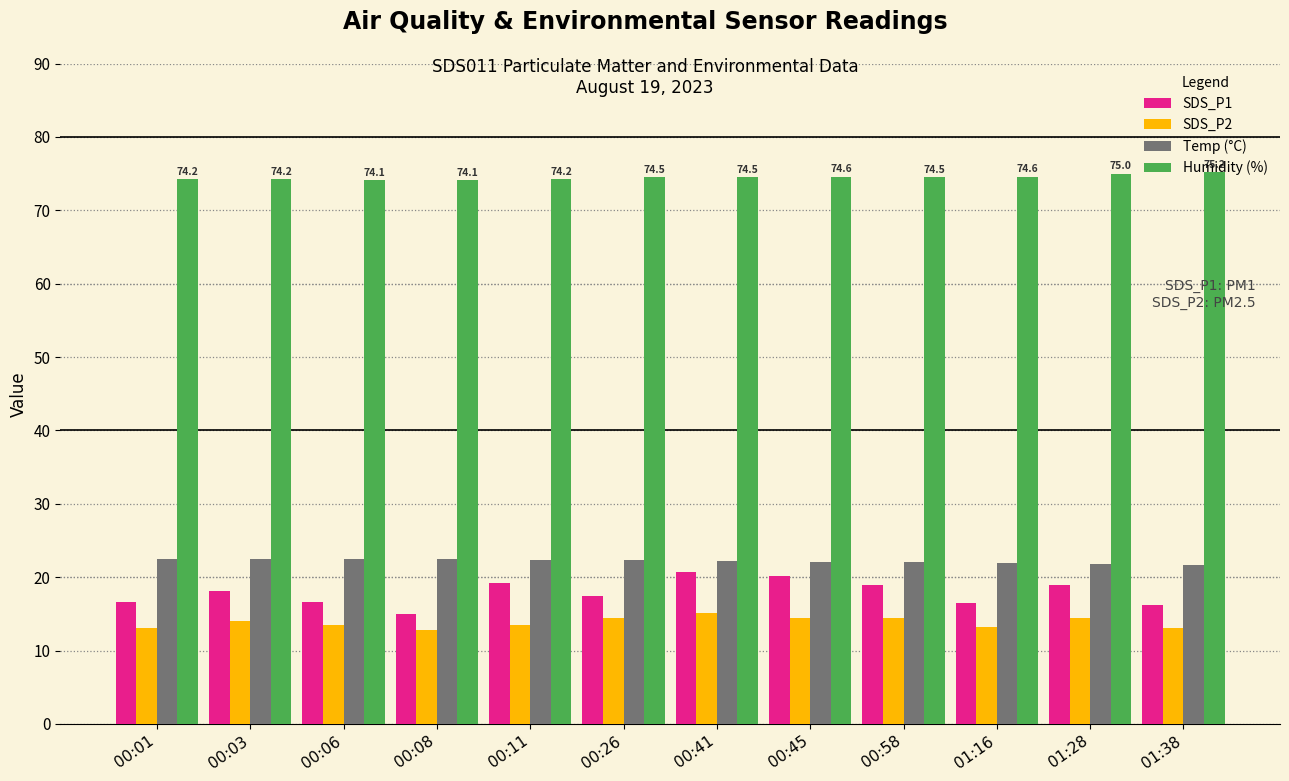

What is the total value across all series at 00:06?

126.8